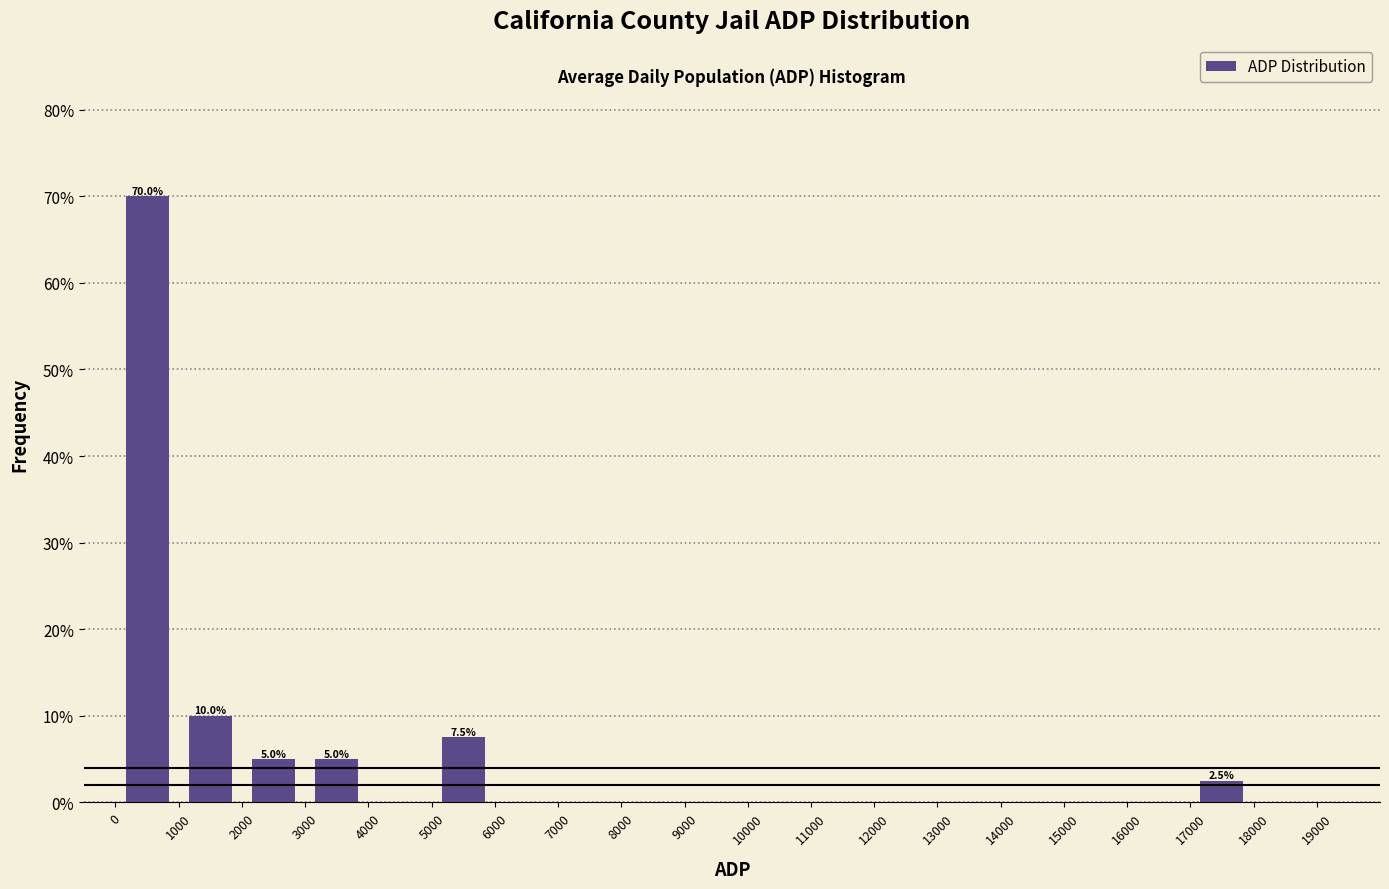

Over which range of the x-axis is the bar tallest?

0 to 1000